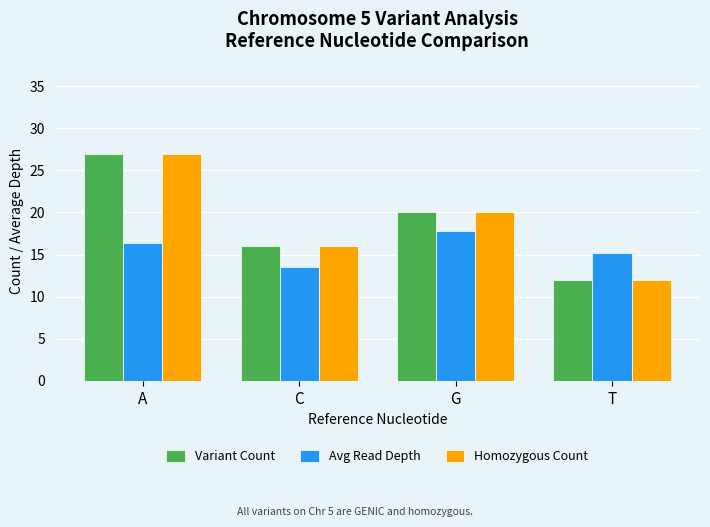

Count the number of categories in the chart.

4